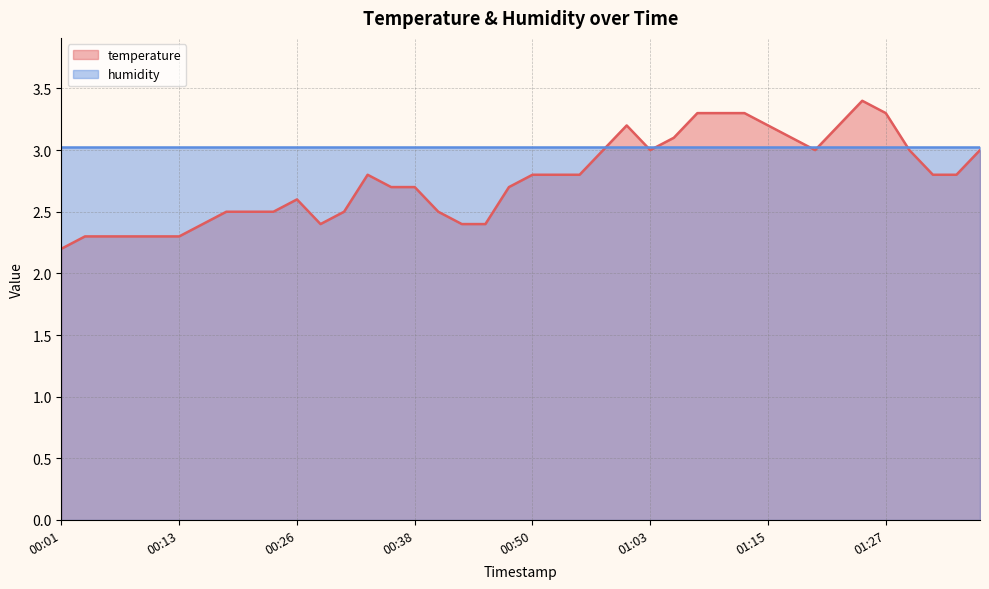

What is the label of the 30th point from the right?

00:26